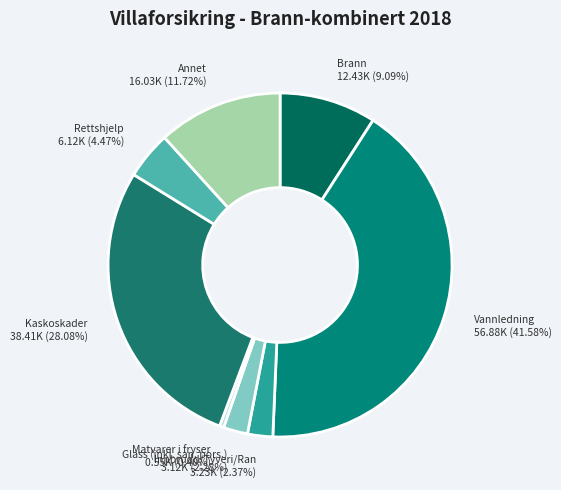

To the nearest percent, what is the difference between the largest and smallest slice percentages?

41%